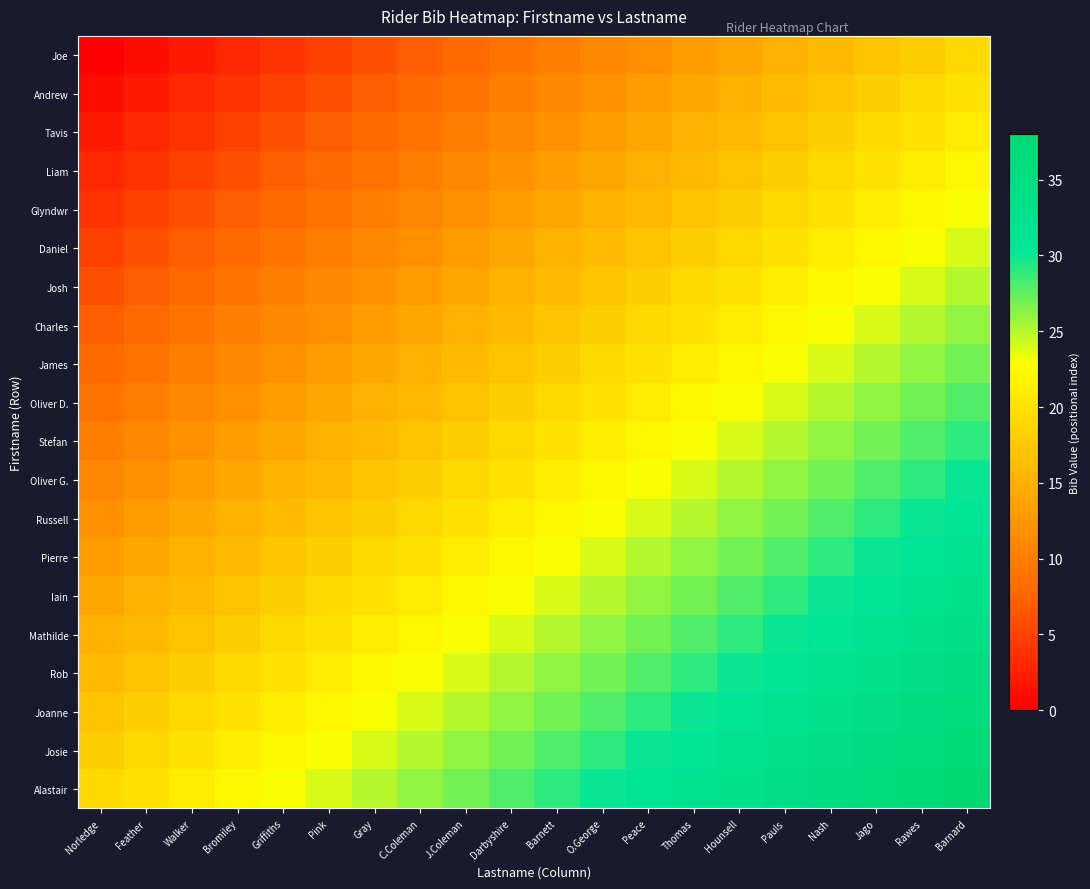

How many categories are shown in the chart?

20